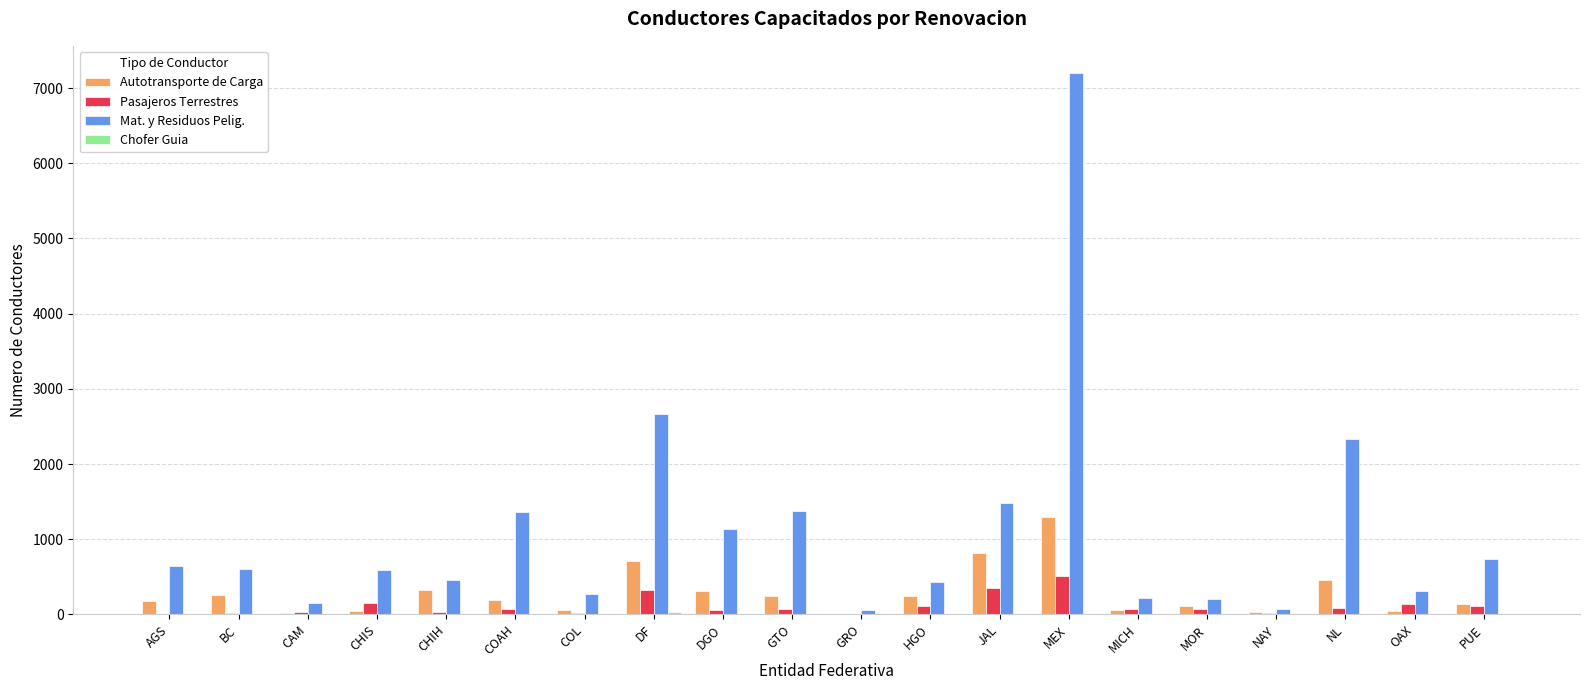

What is the sum of all Mat. y Residuos Pelig. values?

22334